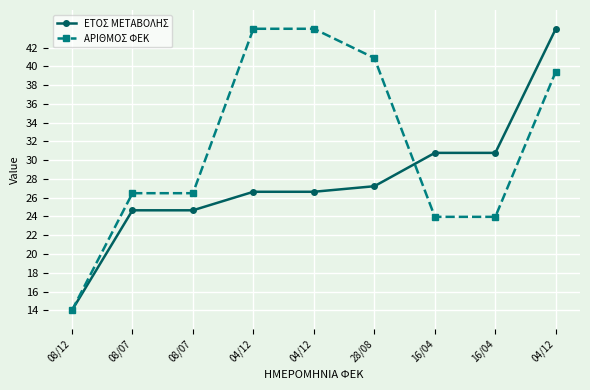

Which series has the largest range (max minus min)?

ΕΤΟΣ ΜΕΤΑΒΟΛΗΣ